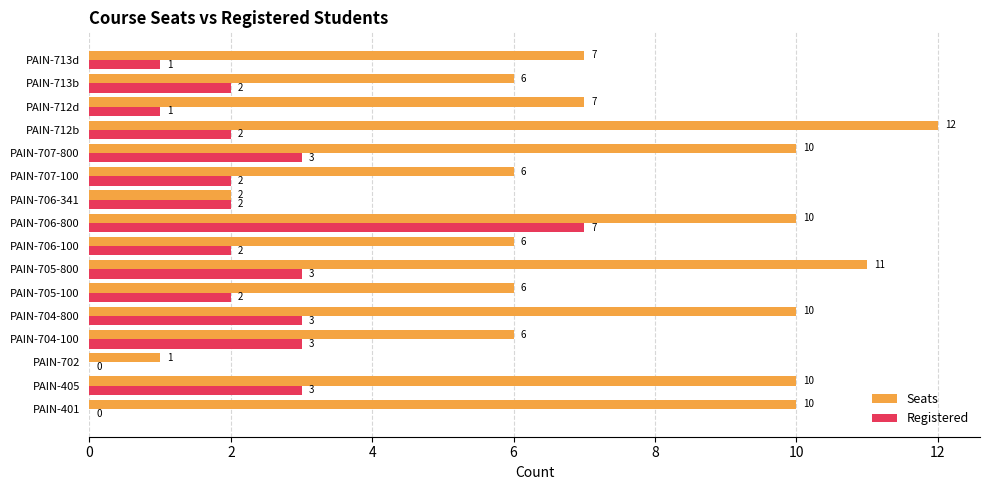

What is the sum of all Seats values?

120